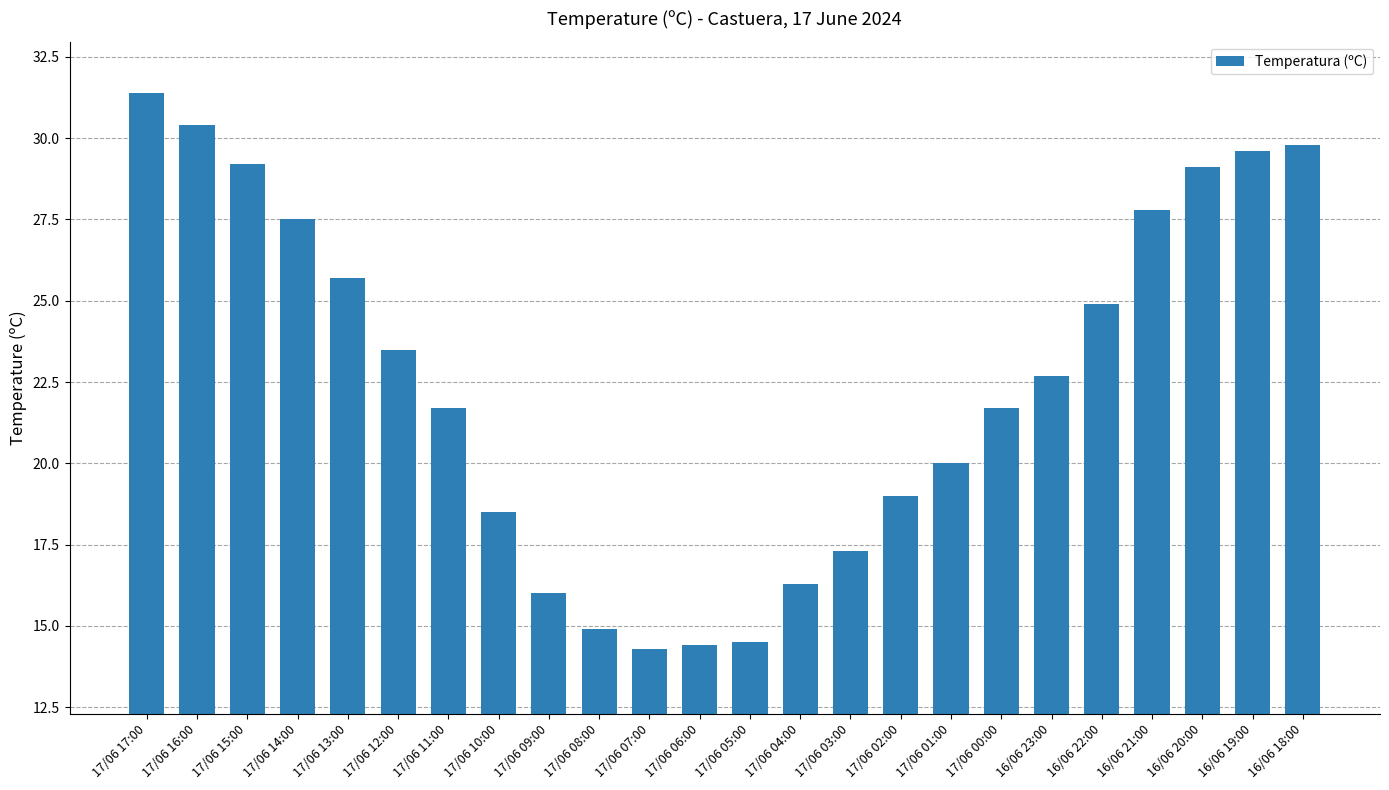

Is it true that the value at 17/06 04:00 is 16.3?

True